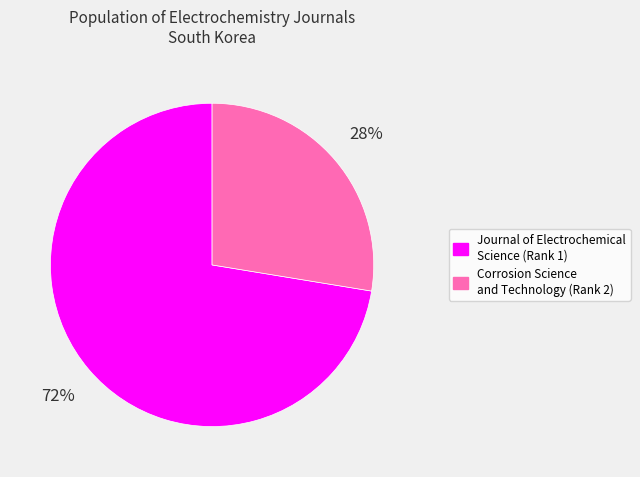

Does any single category account for the majority?

Yes